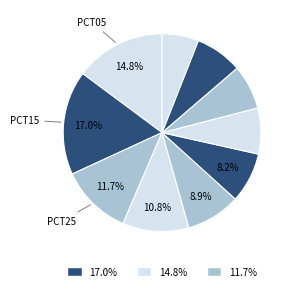

Count the number of slices in the pie.

10